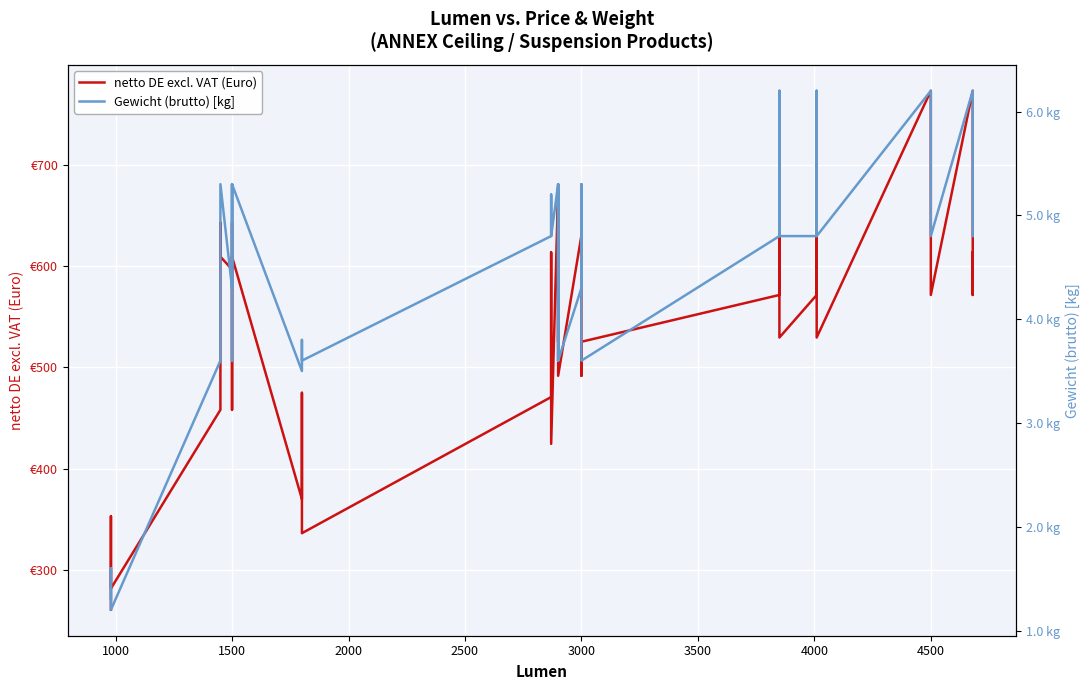

How many data points does each series have?

40